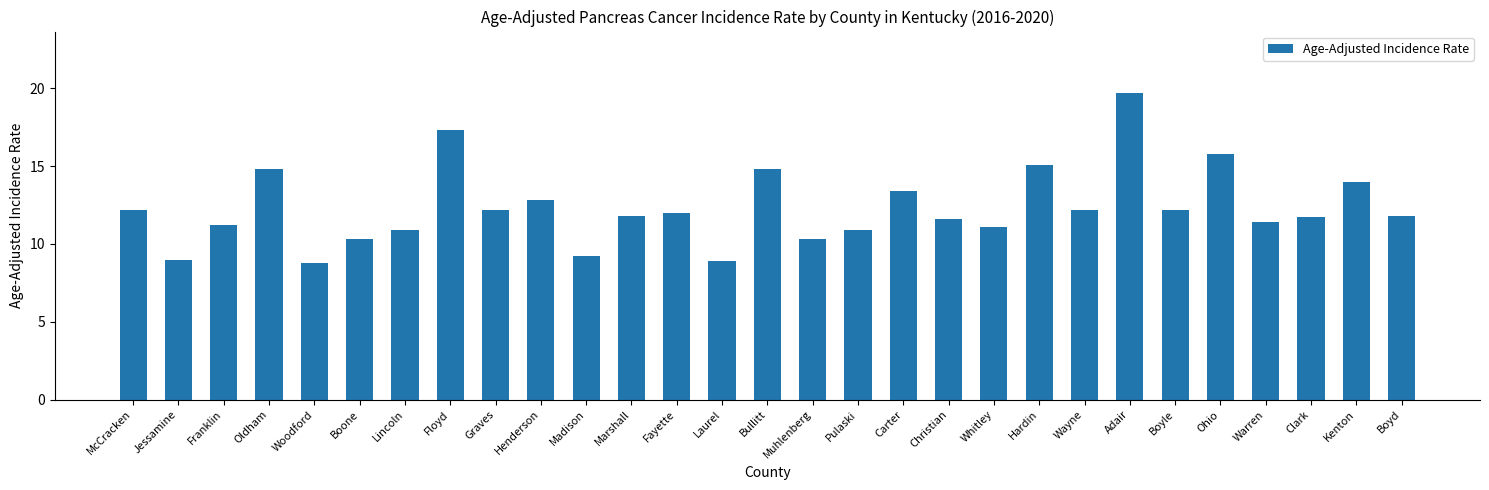

Reading left to right, transcribe all the data shown in this chart.

12.2	9.0	11.2	14.8	8.8	10.3	10.9	17.3	12.2	12.8	9.2	11.8	12.0	8.9	14.8	10.3	10.9	13.4	11.6	11.1	15.1	12.2	19.7	12.2	15.8	11.4	11.7	14.0	11.8